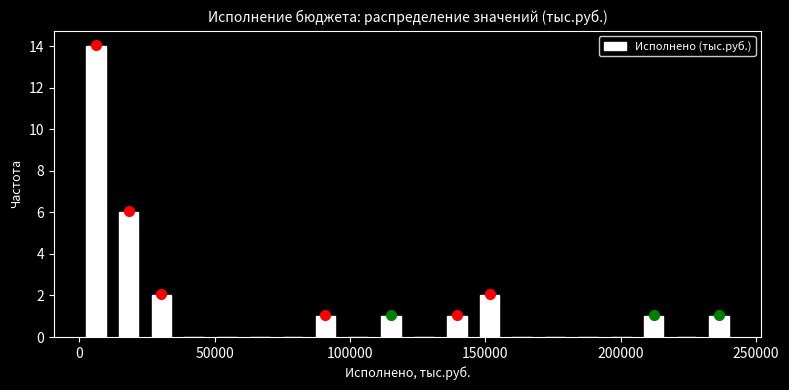

Around what value on the x-axis is the tallest bar? Give the approximate position of its centre, as read against the axis.

5000